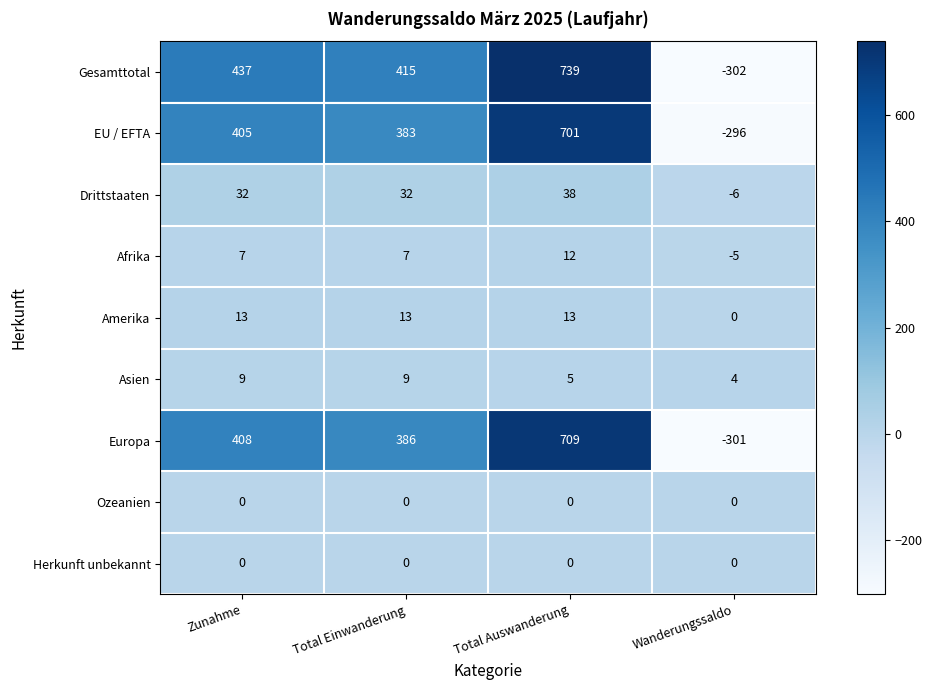

At which category is the sum across all series the highest?

Total Auswanderung